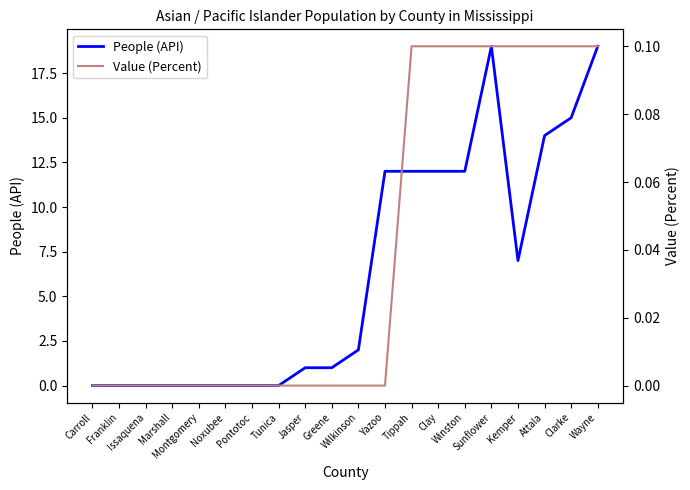

Which series has the largest total across all categories?

People (API)